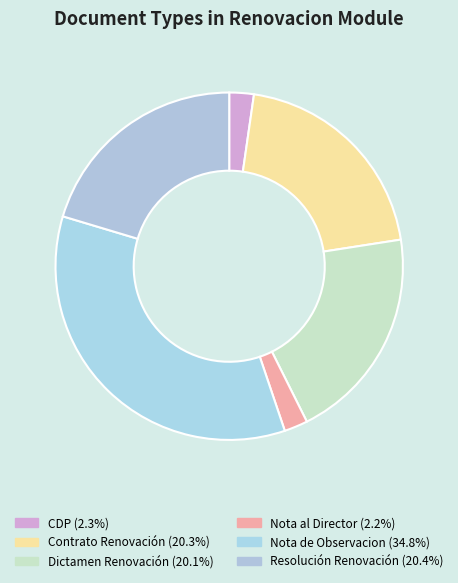

True or false: Contrato Renovación accounts for 20% of the total.

True